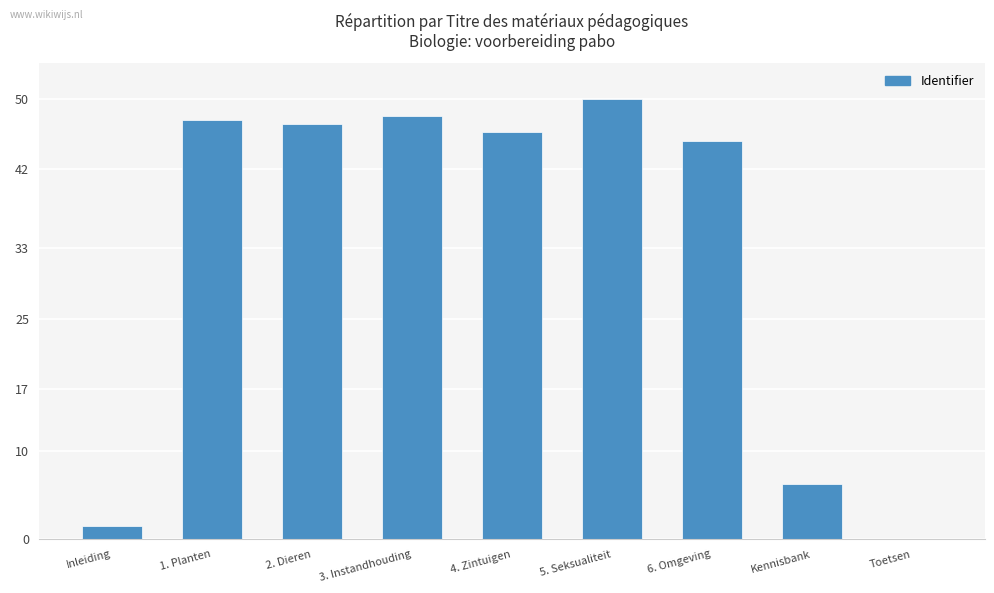

Approximately how many times larger is the value at 3. Instandhouding compared to 6. Omgeving?

1.1